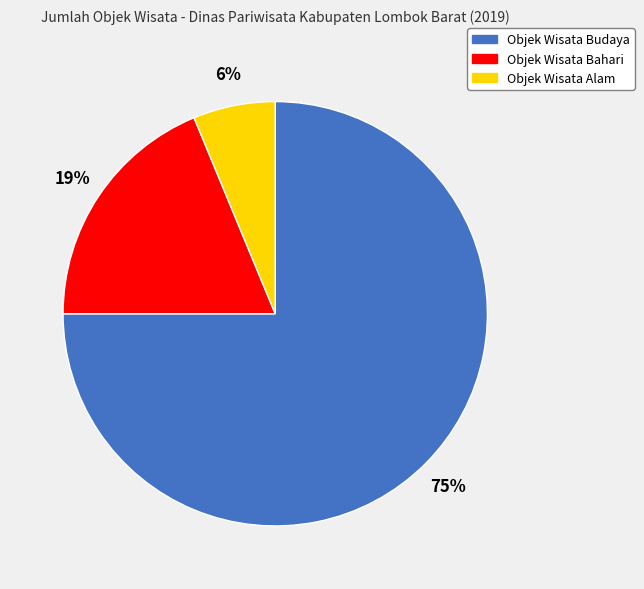

Combined, do Objek Wisata Budaya and Objek Wisata Alam account for over 50%?

Yes